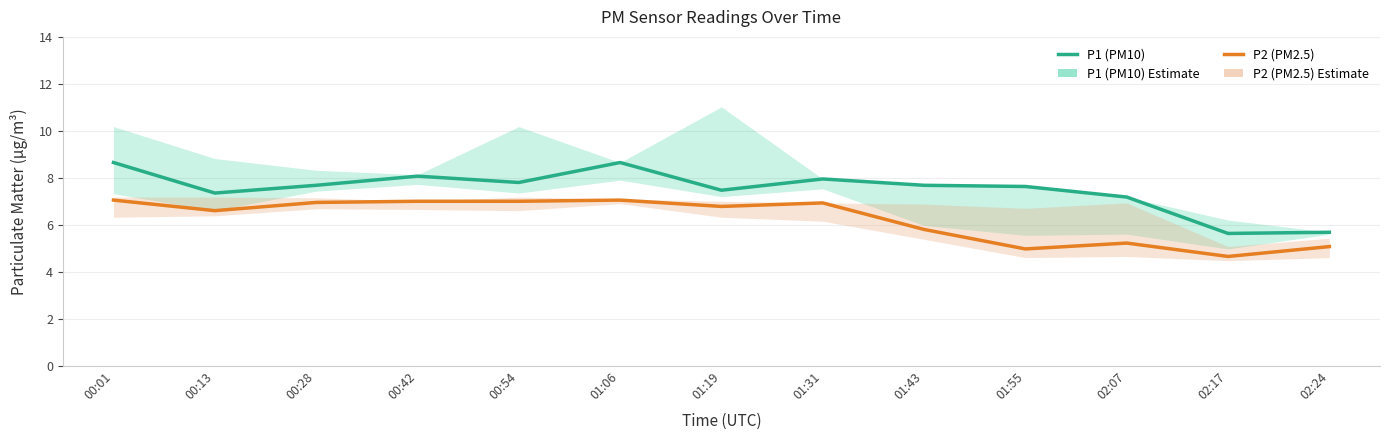

What is the label of the 9th point from the left?

01:43